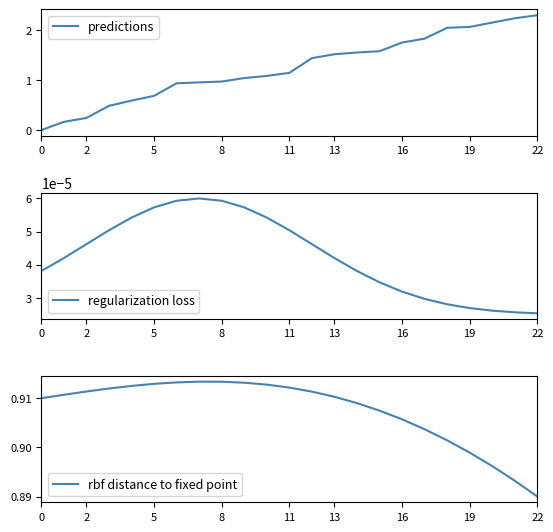

What is the sum of all predictions values?

28.8